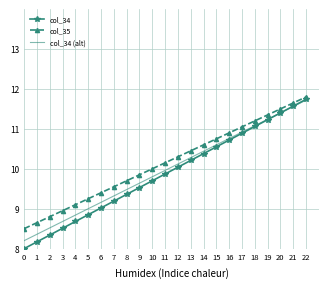

Which category has the highest value across all series?

22